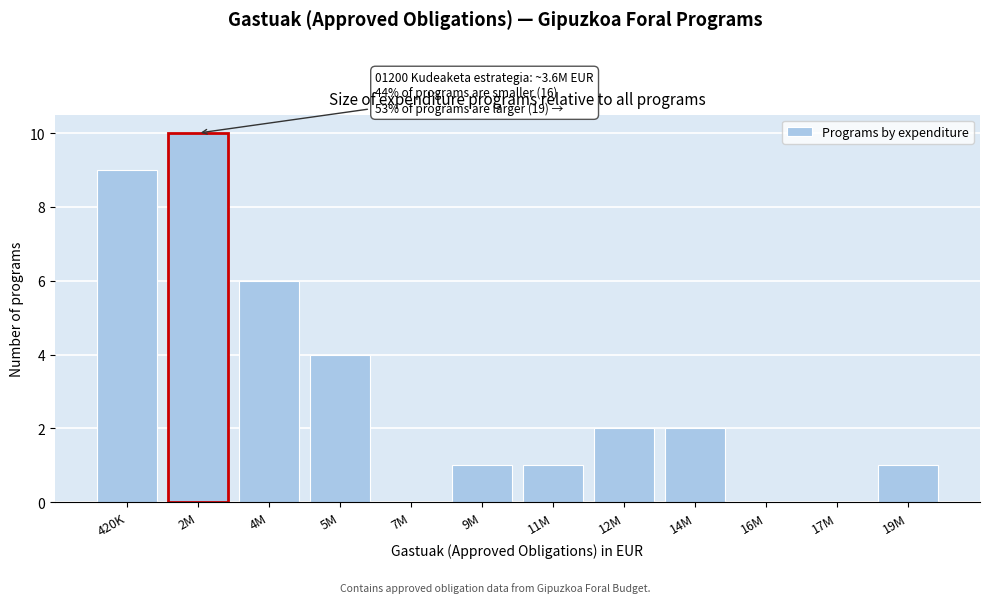

Reading right to left, transcribe all the data shown in this chart.

19M=1	17M=0	16M=0	14M=2	12M=2	11M=1	9M=1	7M=0	5M=4	4M=6	2M=10	420K=9